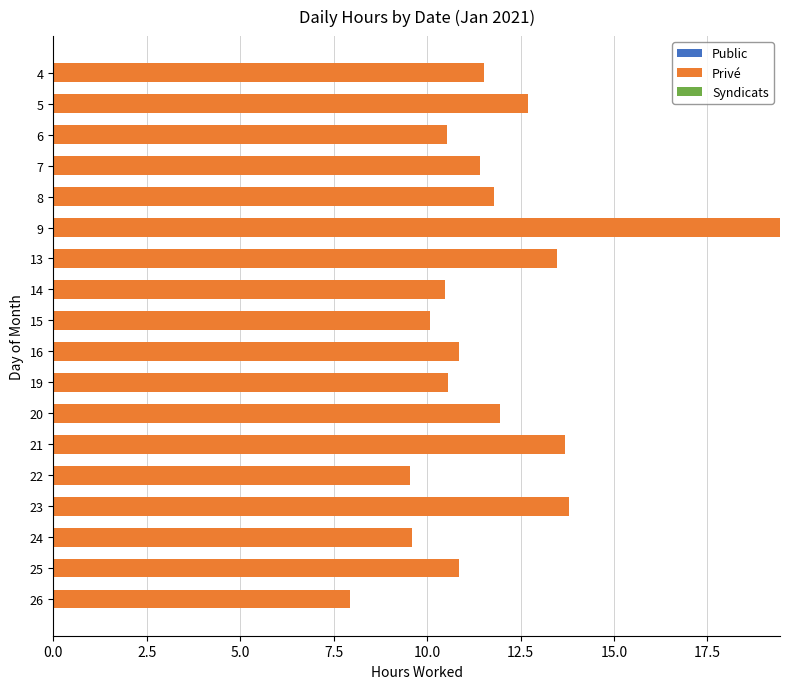

What is the value of the 9th bar from the top?

10.1